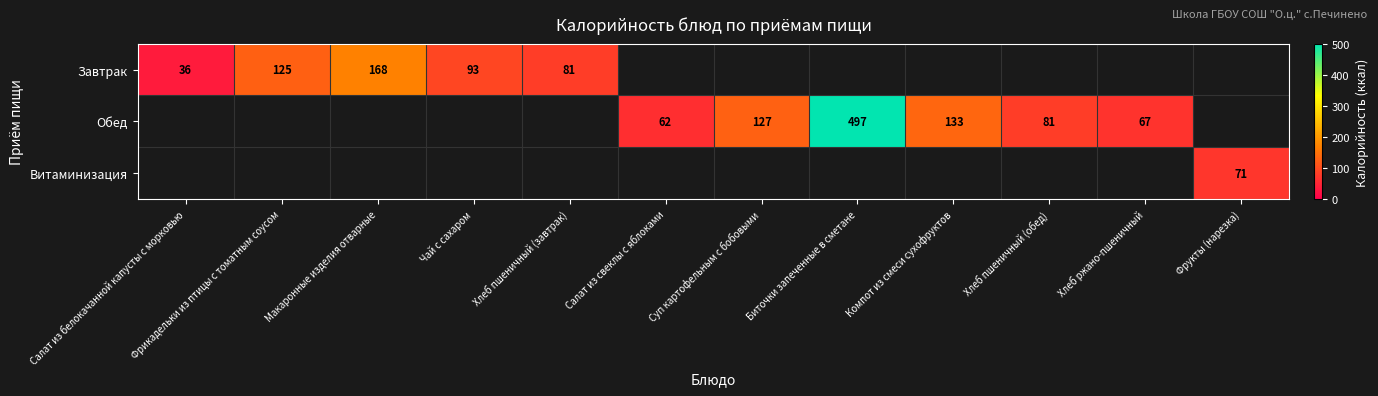

The value of Завтрак at Макаронные изделия отварные is 278. True or false?

False